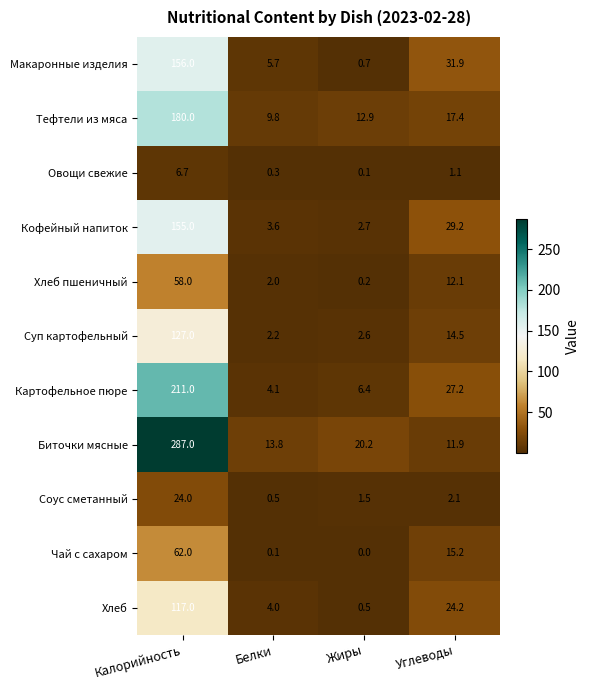

What is the sum of the Хлеб values at Белки and Жиры?

4.5